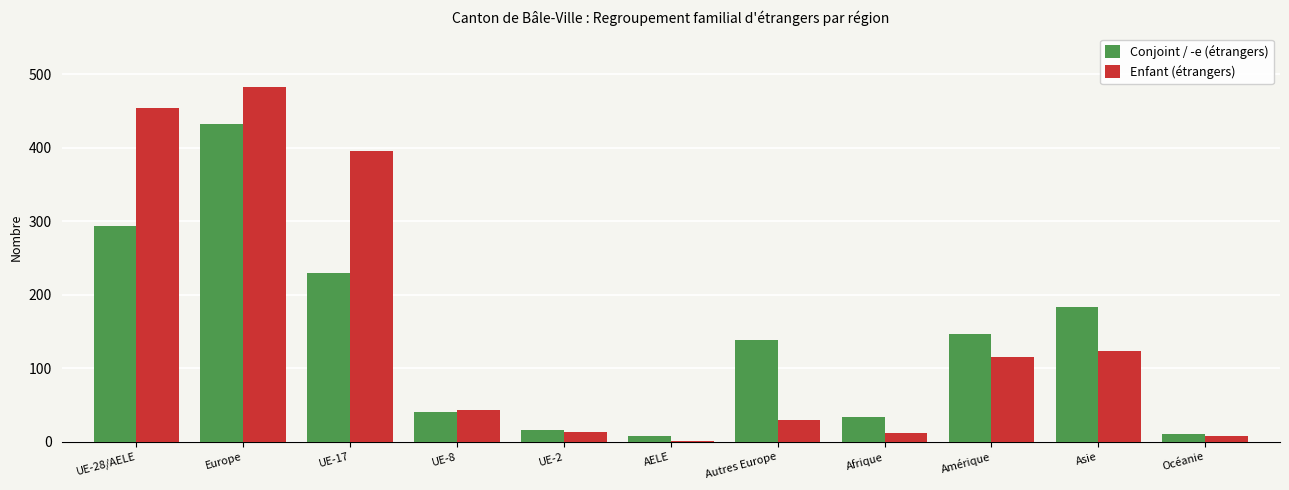

Count the number of data series in this chart.

2